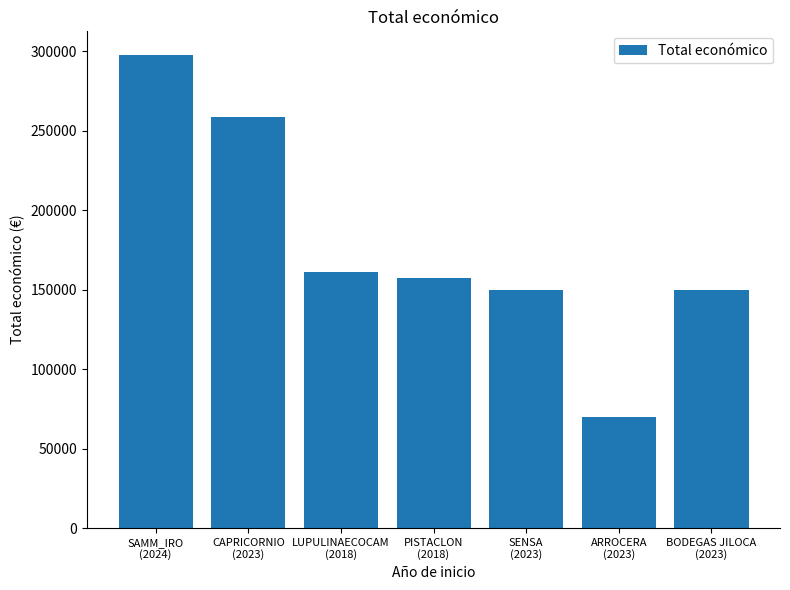

The value at SENSA
(2023) is 150000. True or false?

True